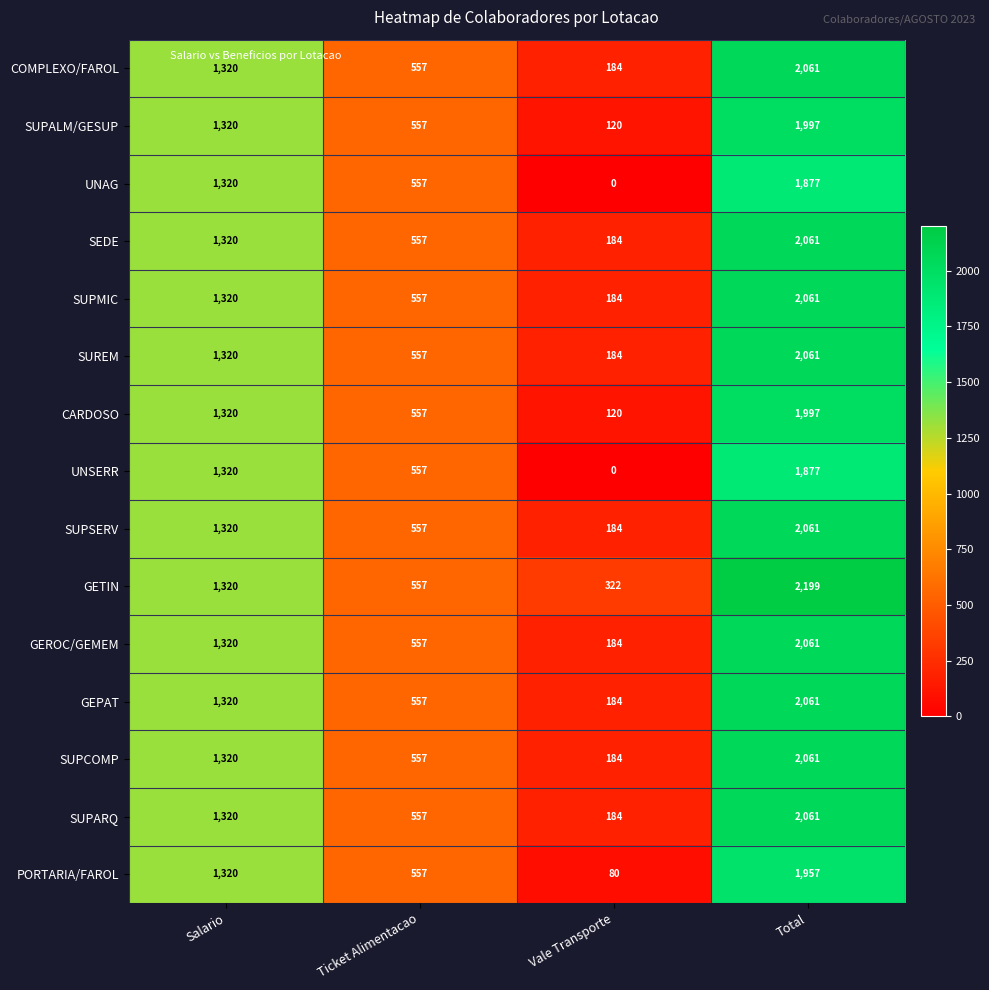

How many distinct data groups are displayed?

15